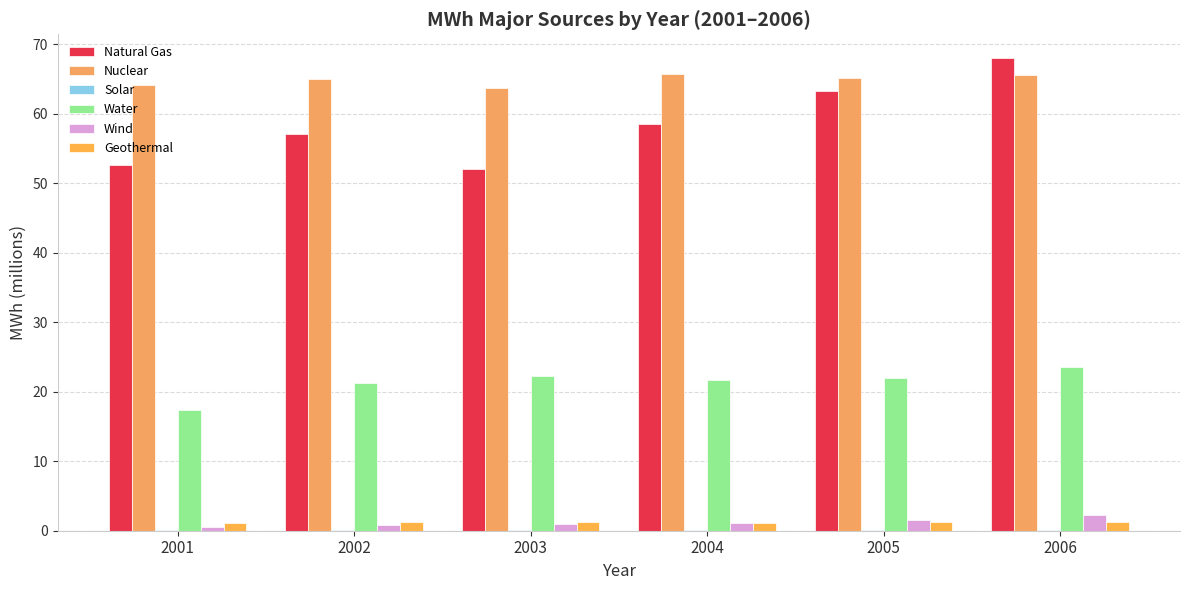

At how many categories does at least one series exceed 45?

6